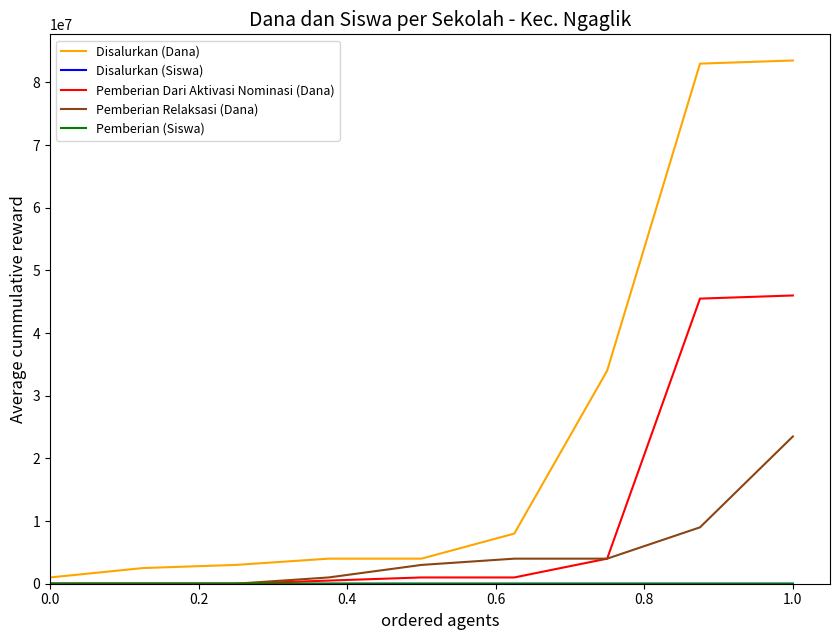

Which series has the largest total across all categories?

Disalurkan (Dana)